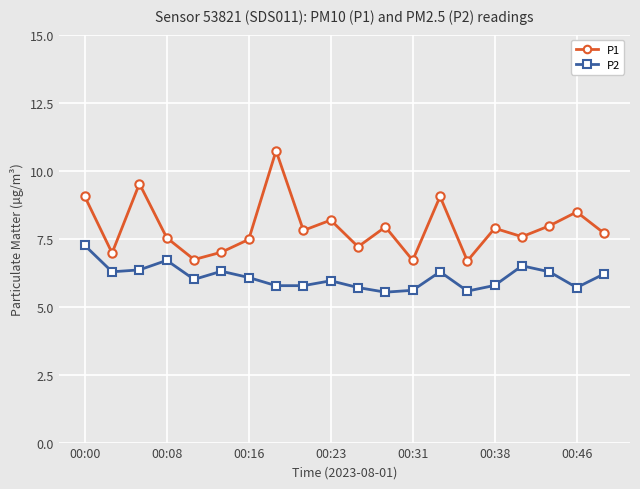

Count the number of categories in the chart.

20